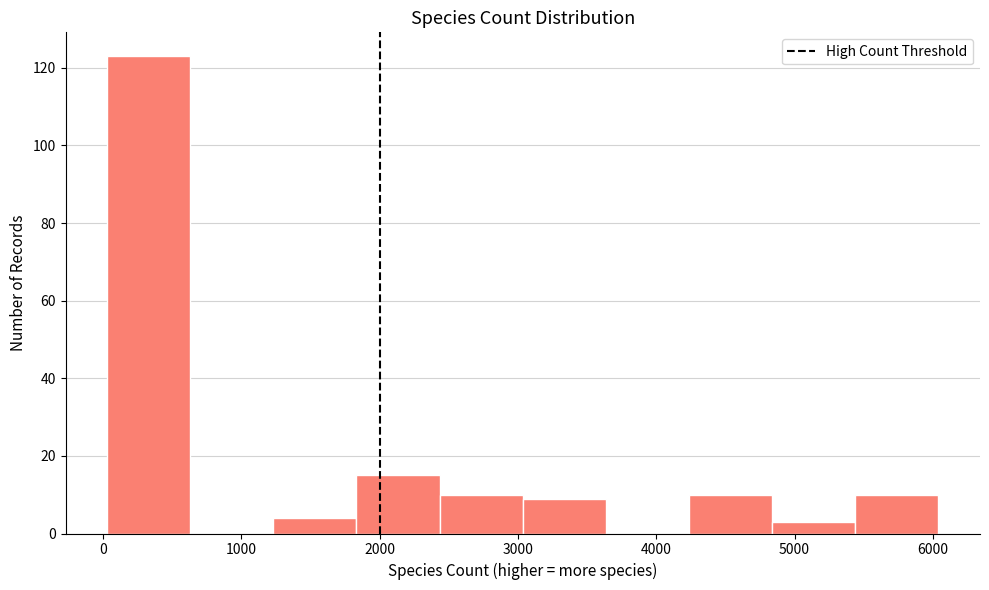

What is the height of the bar covering 3000 to 3600 on the x-axis? Neither the bar edges nor the heights are printed on the chart, so give them approximately, as read against the axes.

10